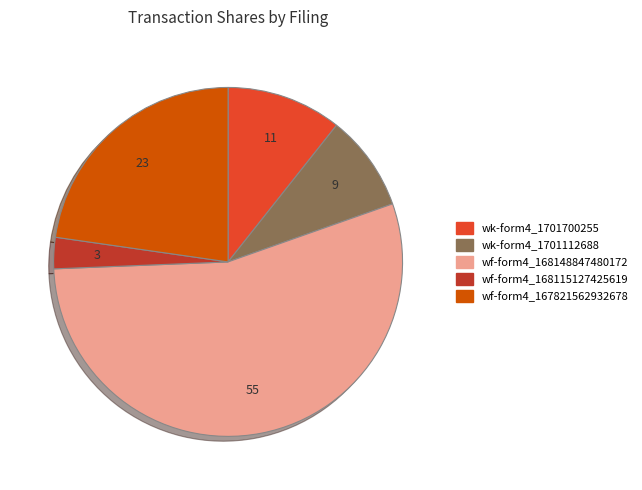

Is there any slice that represents more than half of the pie?

Yes